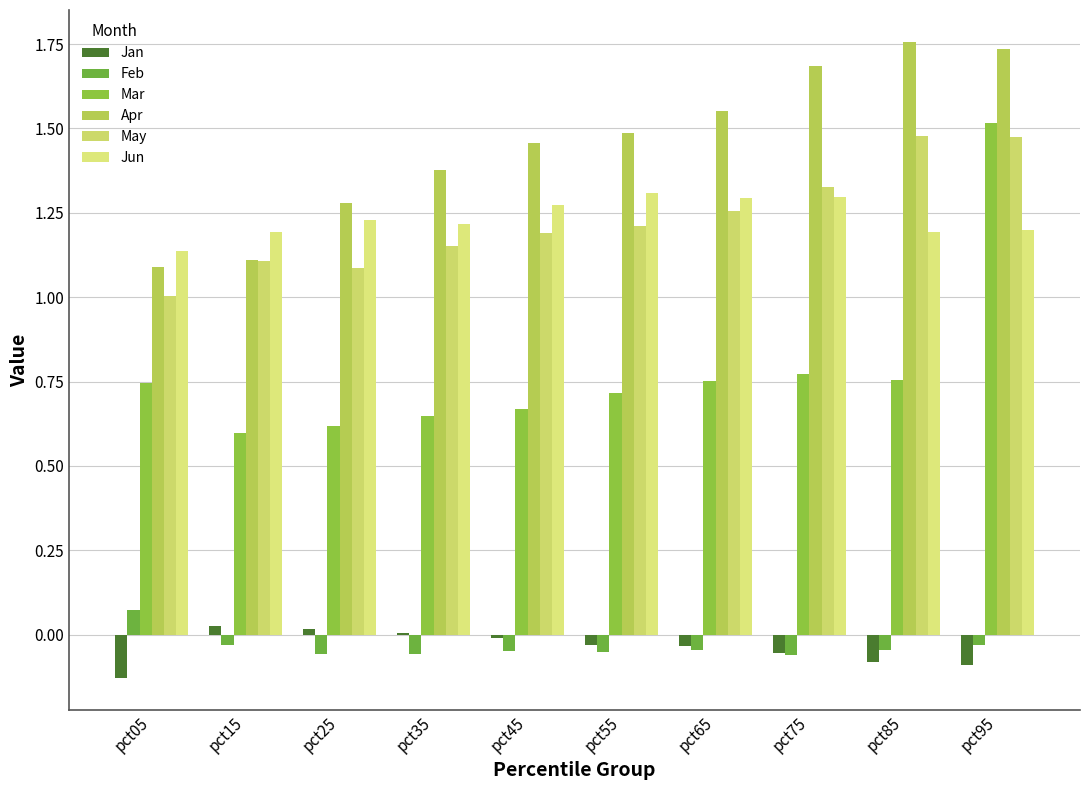

How many distinct data groups are displayed?

6